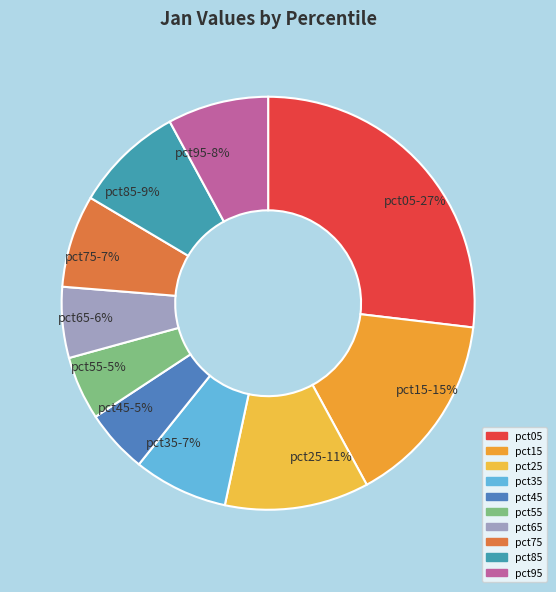

Is it true that pct45 is 5% of the pie?

True